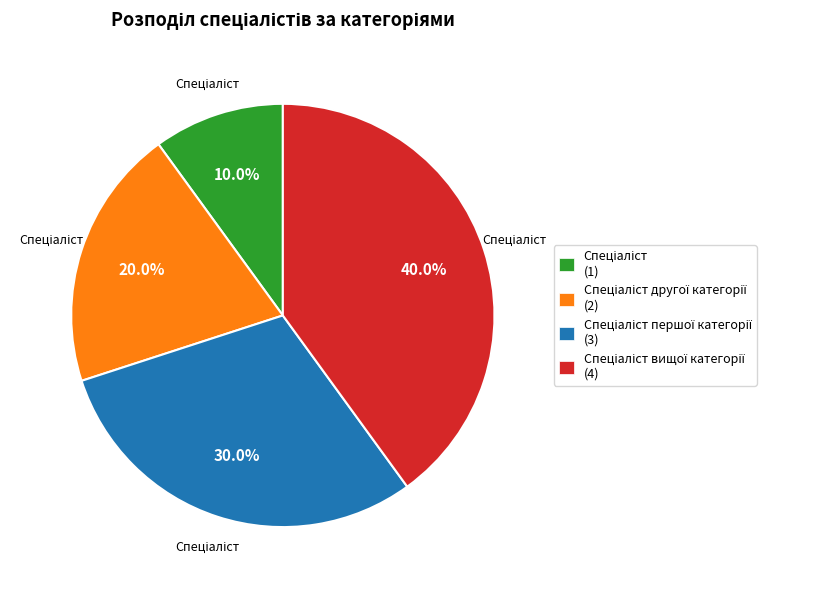

Does any single category account for the majority?

No